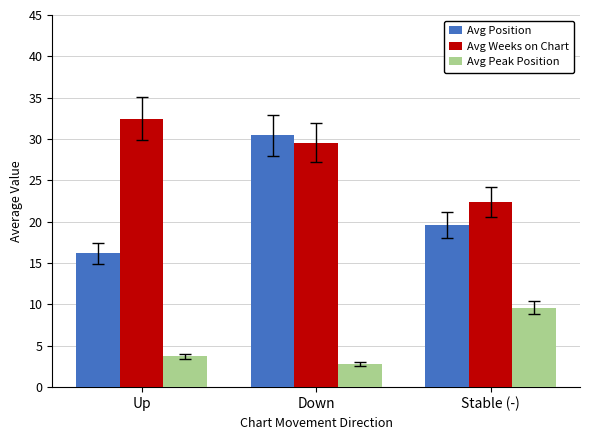

What is the total value across all series at Down?

62.8